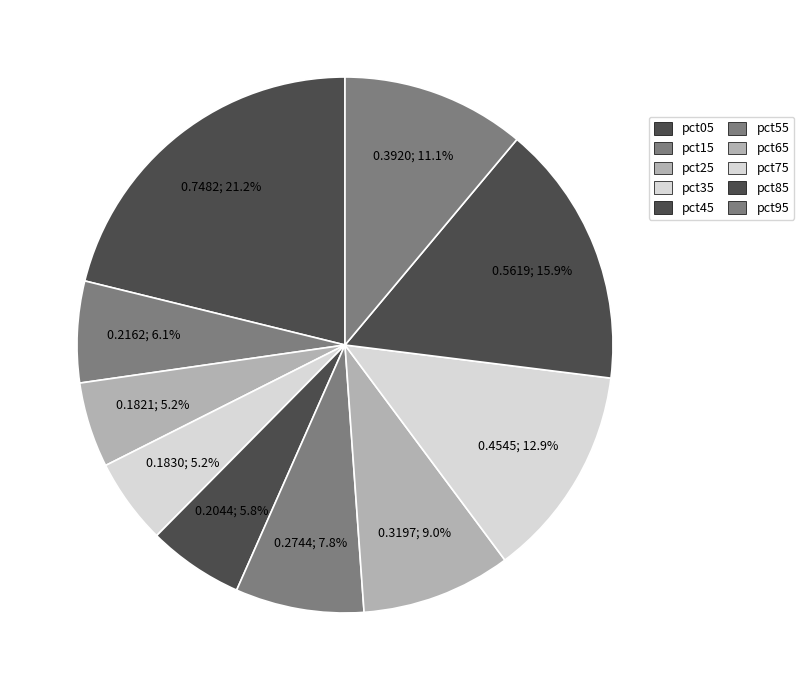

How many segments does this pie chart have?

10